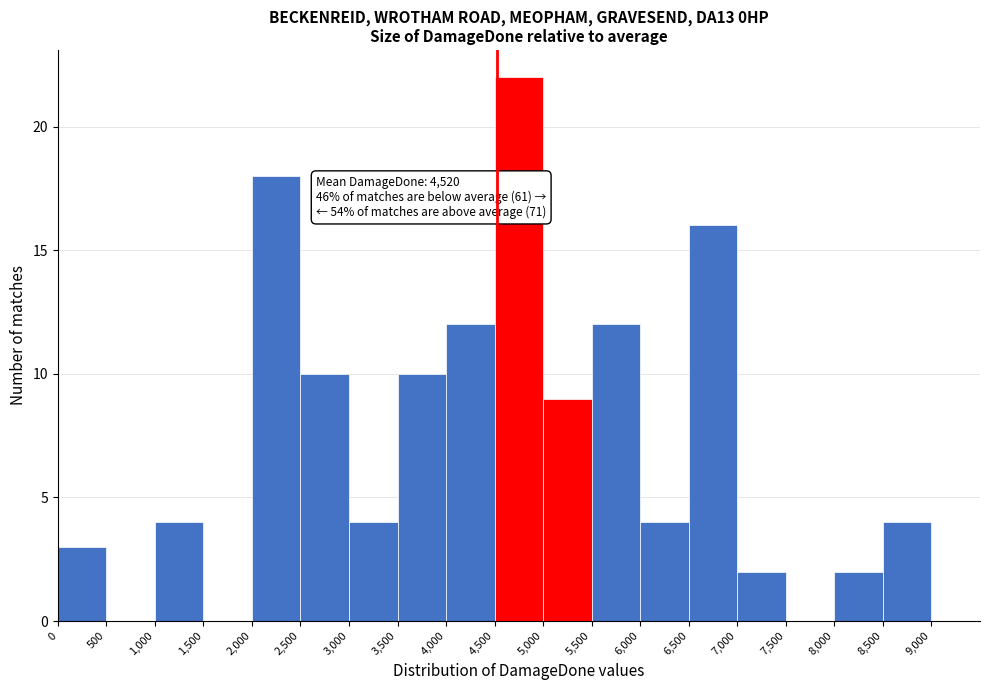

Over which range of the x-axis is the bar tallest?

4500 to 5000